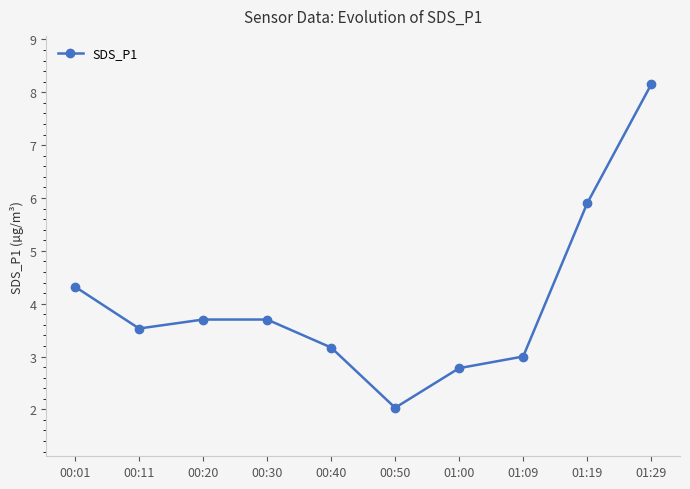

What value does the data have at 00:40?

3.2